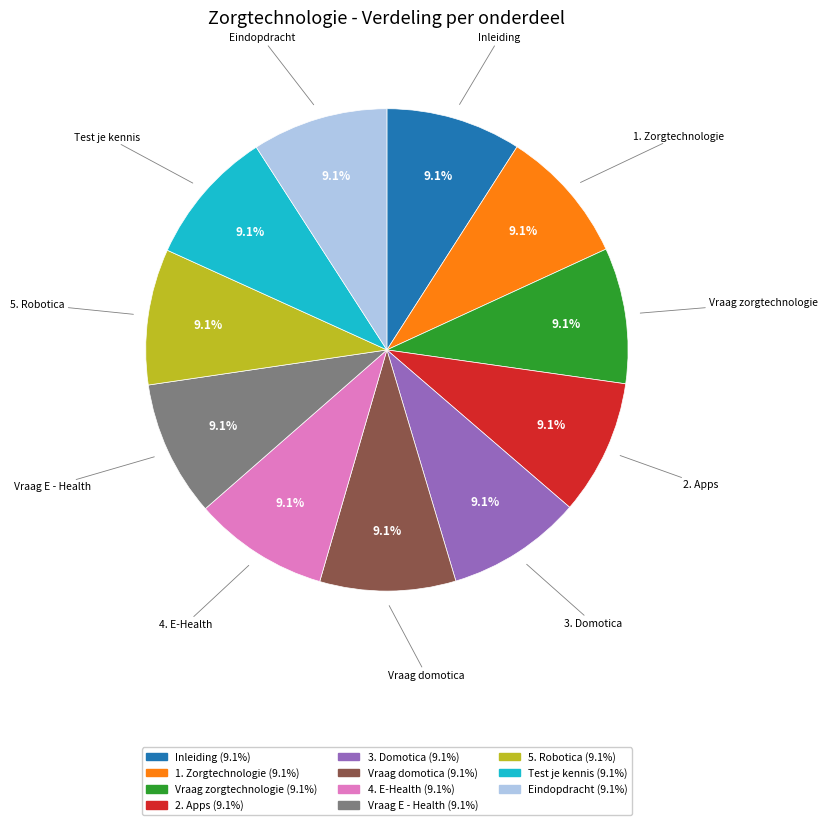

The 4. E-Health slice represents 9% of the pie. True or false?

True